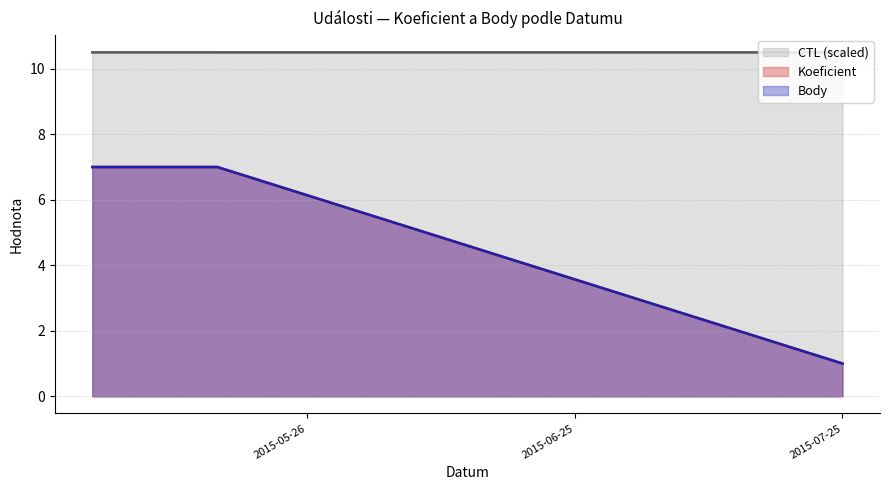

Which series changed the most between 2015-05-16 and 2015-07-25?

Koeficient